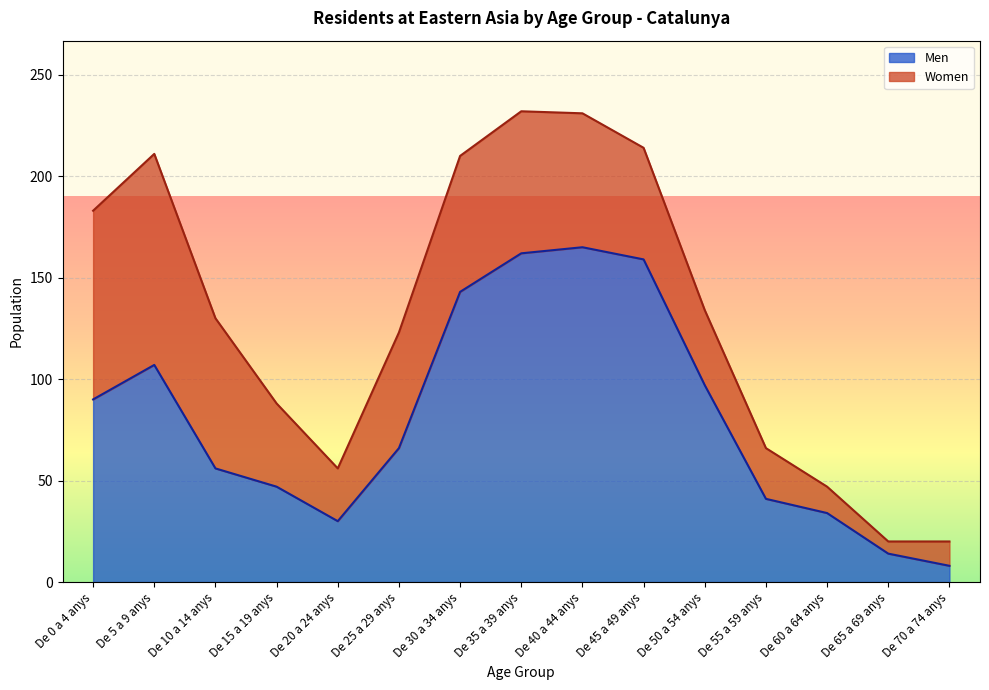

Between De 35 a 39 anys and De 65 a 69 anys, which is larger?

De 35 a 39 anys